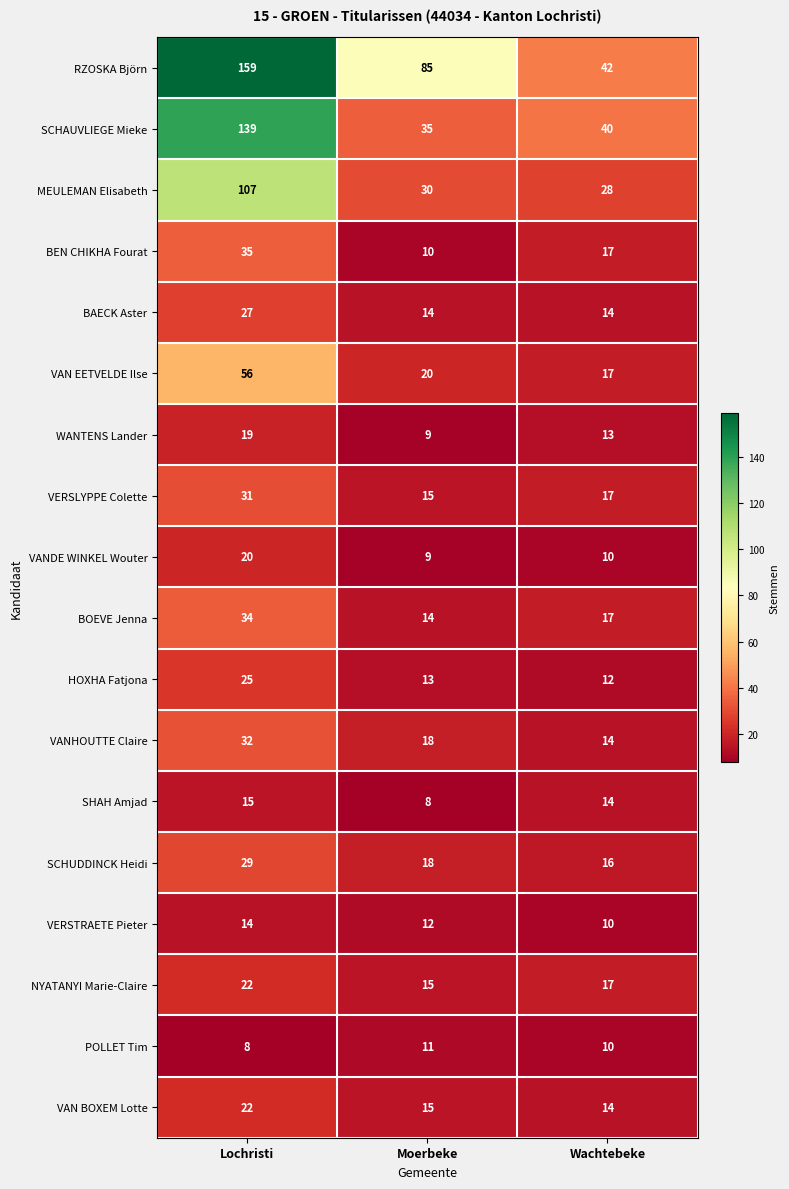

Which label corresponds to the largest value in the chart?

Lochristi